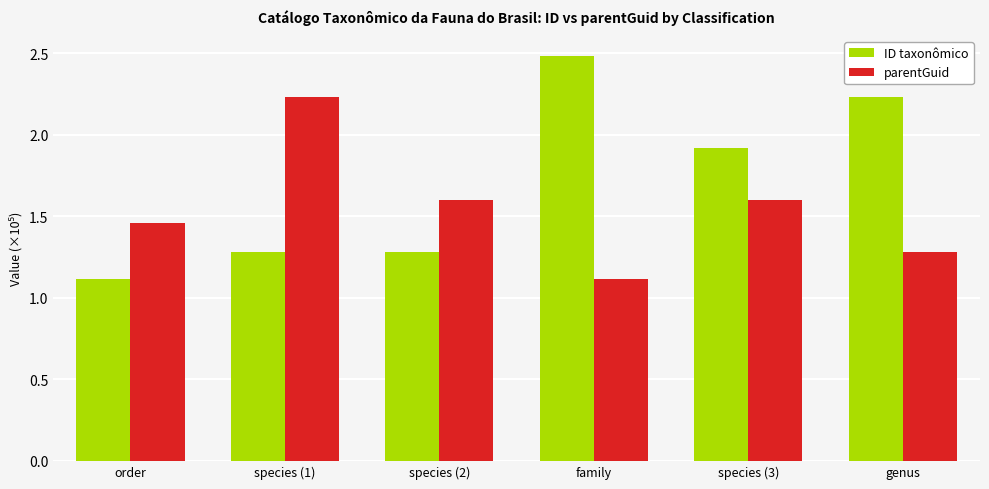

What is the difference between the highest and lowest values at species (1)?

95300